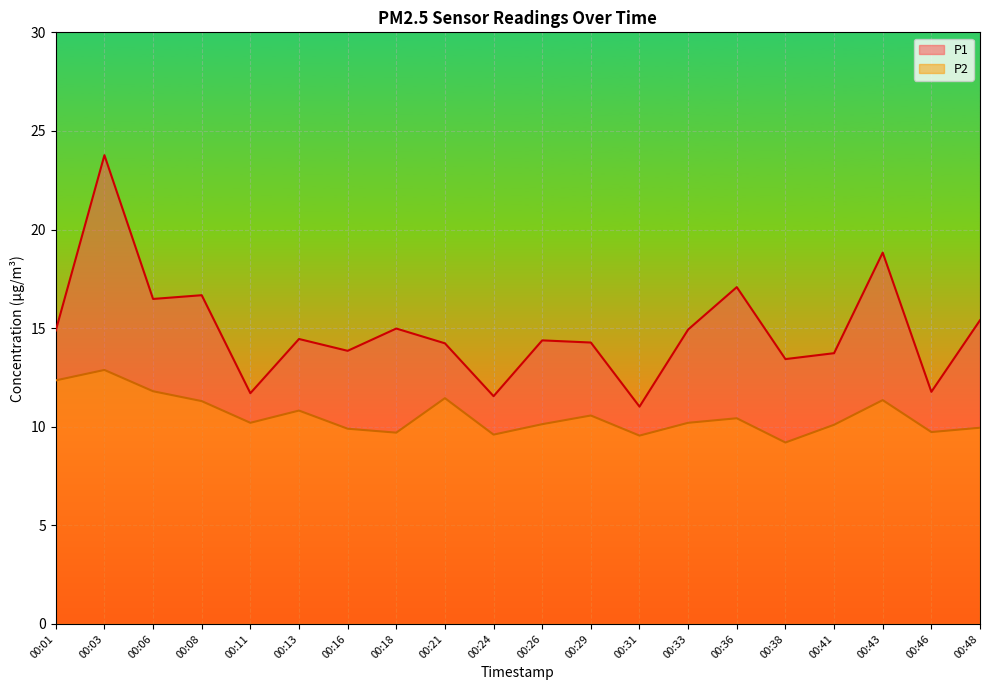

How many interior local valleys does the P1 series have?

7